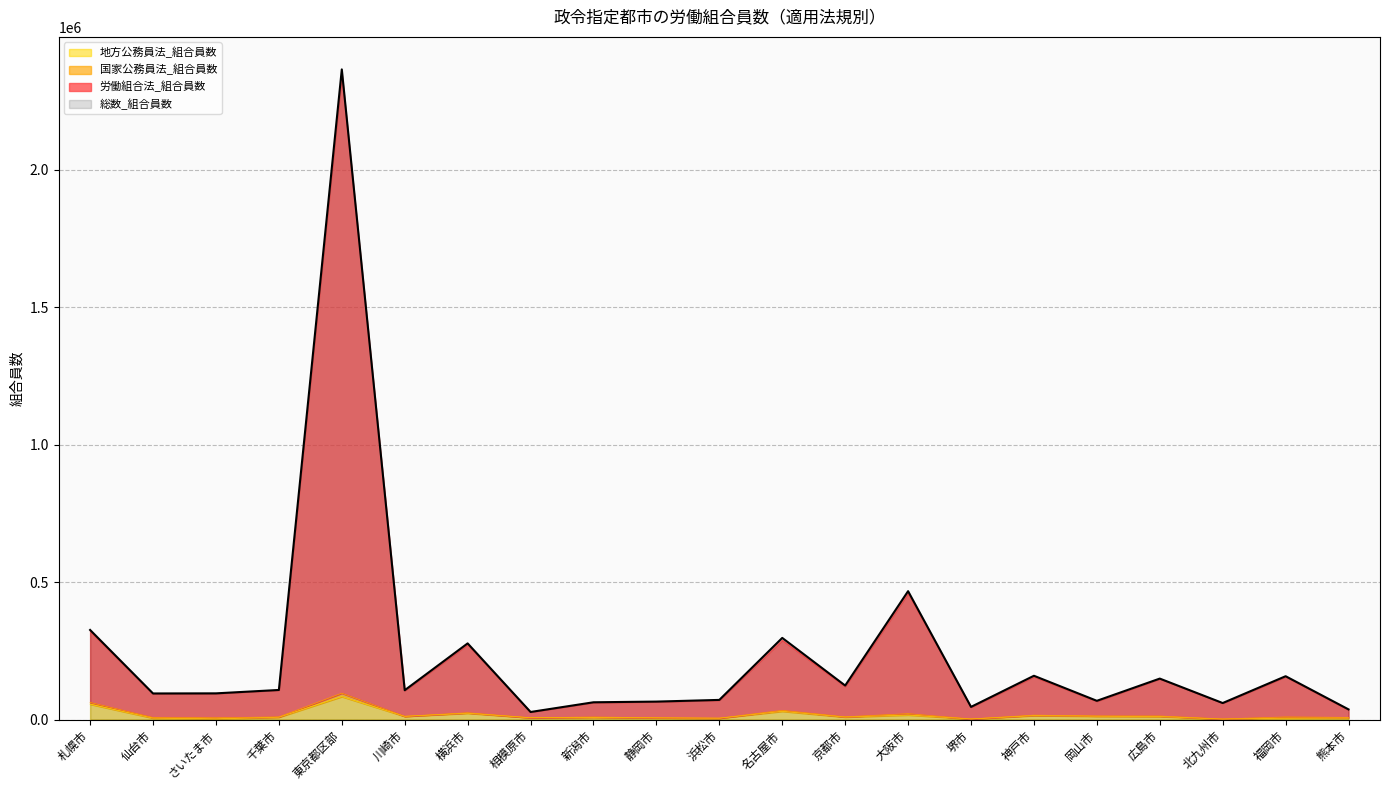

At which category does the chart reach its minimum across all series?

北九州市